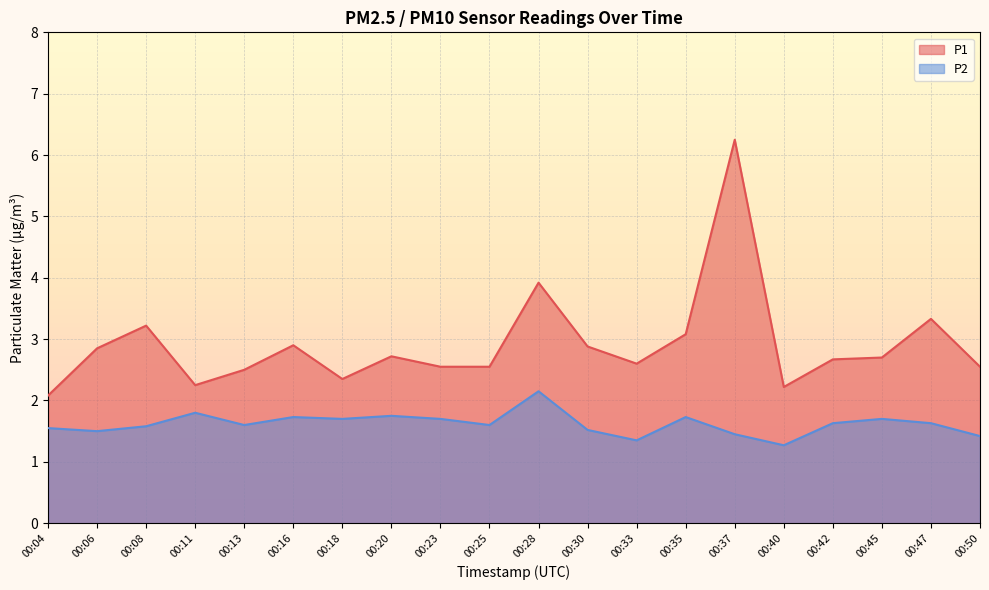

List the series in order of their overall mean, lowest first.

P2, P1